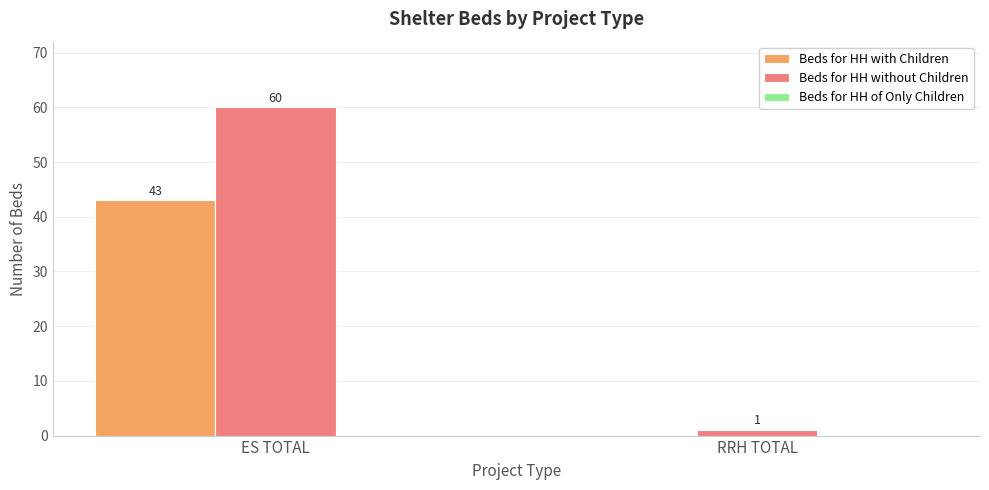

At which category is the sum across all series the highest?

ES TOTAL